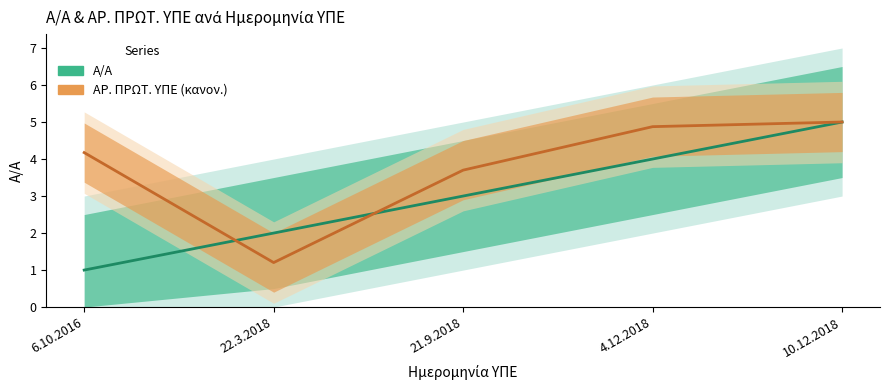

Does the chart display data point markers on the line(s)?

No